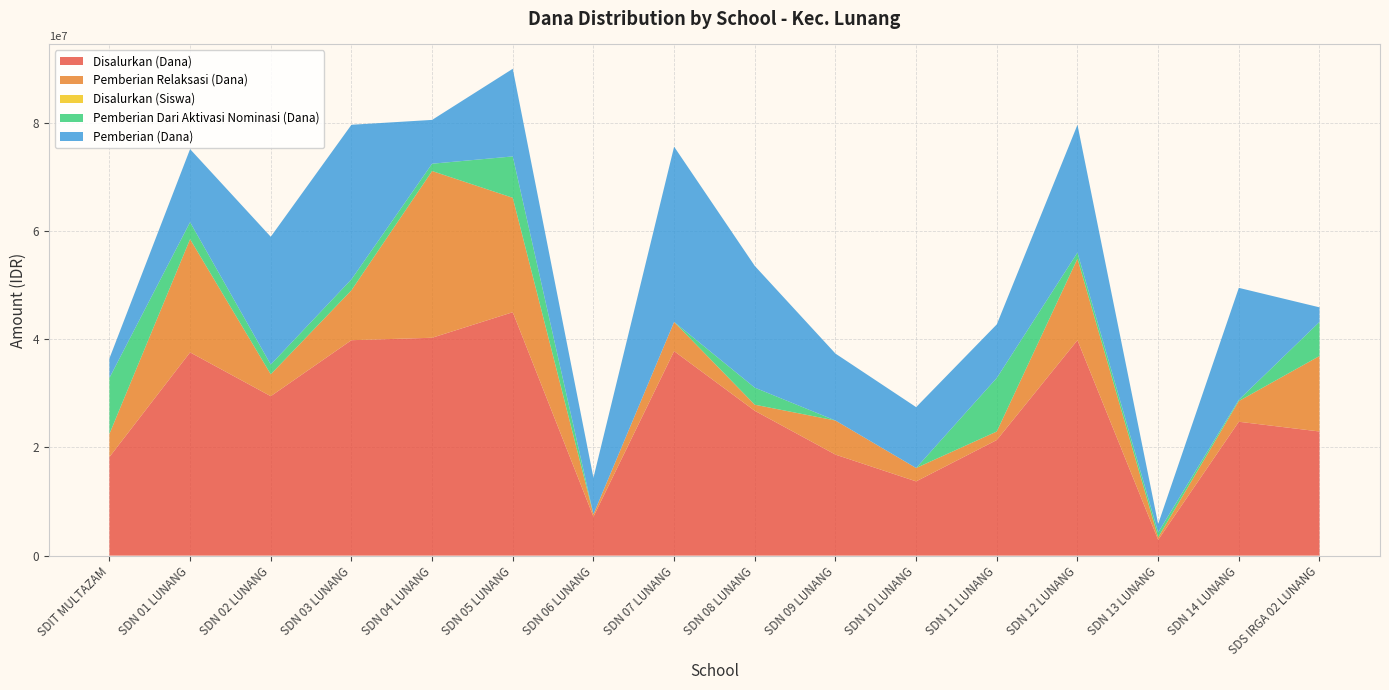

Reading right to left, transcribe all the data shown in this chart.

Disalurkan (Dana): SDS IRGA 02 LUNANG=22950000	SDN 14 LUNANG=24750000	SDN 13 LUNANG=2925000	SDN 12 LUNANG=39825000	SDN 11 LUNANG=21375000	SDN 10 LUNANG=13725000	SDN 09 LUNANG=18675000	SDN 08 LUNANG=26775000	SDN 07 LUNANG=37800000	SDN 06 LUNANG=7200000	SDN 05 LUNANG=45000000	SDN 04 LUNANG=40275000	SDN 03 LUNANG=39825000	SDN 02 LUNANG=29475000	SDN 01 LUNANG=37575000	SDIT MULTAZAM=18225000
Pemberian Relaksasi (Dana): SDS IRGA 02 LUNANG=13950000	SDN 14 LUNANG=3825000	SDN 13 LUNANG=450000	SDN 12 LUNANG=15075000	SDN 11 LUNANG=1575000	SDN 10 LUNANG=2475000	SDN 09 LUNANG=6300000	SDN 08 LUNANG=1125000	SDN 07 LUNANG=5400000	SDN 06 LUNANG=450000	SDN 05 LUNANG=21150000	SDN 04 LUNANG=30825000	SDN 03 LUNANG=9225000	SDN 02 LUNANG=4050000	SDN 01 LUNANG=20925000	SDIT MULTAZAM=4275000
Disalurkan (Siswa): SDS IRGA 02 LUNANG=59	SDN 14 LUNANG=63	SDN 13 LUNANG=9	SDN 12 LUNANG=106	SDN 11 LUNANG=53	SDN 10 LUNANG=41	SDN 09 LUNANG=45	SDN 08 LUNANG=62	SDN 07 LUNANG=101	SDN 06 LUNANG=18	SDN 05 LUNANG=114	SDN 04 LUNANG=101	SDN 03 LUNANG=99	SDN 02 LUNANG=77	SDN 01 LUNANG=92	SDIT MULTAZAM=41
Pemberian Dari Aktivasi Nominasi (Dana): SDS IRGA 02 LUNANG=6300000	SDN 14 LUNANG=225000	SDN 13 LUNANG=900000	SDN 12 LUNANG=1125000	SDN 11 LUNANG=9900000	SDN 10 LUNANG=0	SDN 09 LUNANG=0	SDN 08 LUNANG=3150000	SDN 07 LUNANG=0	SDN 06 LUNANG=0	SDN 05 LUNANG=7650000	SDN 04 LUNANG=1350000	SDN 03 LUNANG=2025000	SDN 02 LUNANG=1800000	SDN 01 LUNANG=3150000	SDIT MULTAZAM=10350000
Pemberian (Dana): SDS IRGA 02 LUNANG=2700000	SDN 14 LUNANG=20700000	SDN 13 LUNANG=1575000	SDN 12 LUNANG=23625000	SDN 11 LUNANG=9900000	SDN 10 LUNANG=11250000	SDN 09 LUNANG=12375000	SDN 08 LUNANG=22500000	SDN 07 LUNANG=32400000	SDN 06 LUNANG=6750000	SDN 05 LUNANG=16200000	SDN 04 LUNANG=8100000	SDN 03 LUNANG=28575000	SDN 02 LUNANG=23625000	SDN 01 LUNANG=13500000	SDIT MULTAZAM=3600000